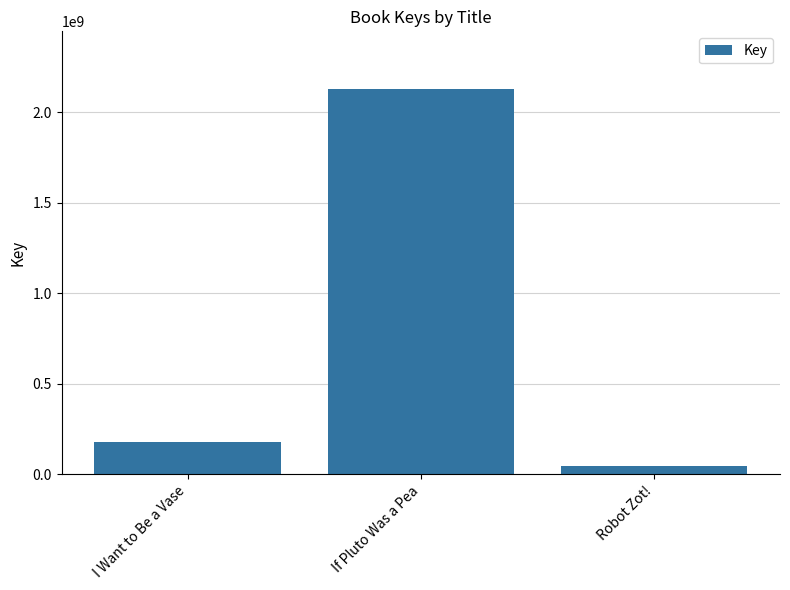

Reading right to left, transcribe all the data shown in this chart.

Robot Zot!=46635124	If Pluto Was a Pea=2128911323	I Want to Be a Vase=178648579